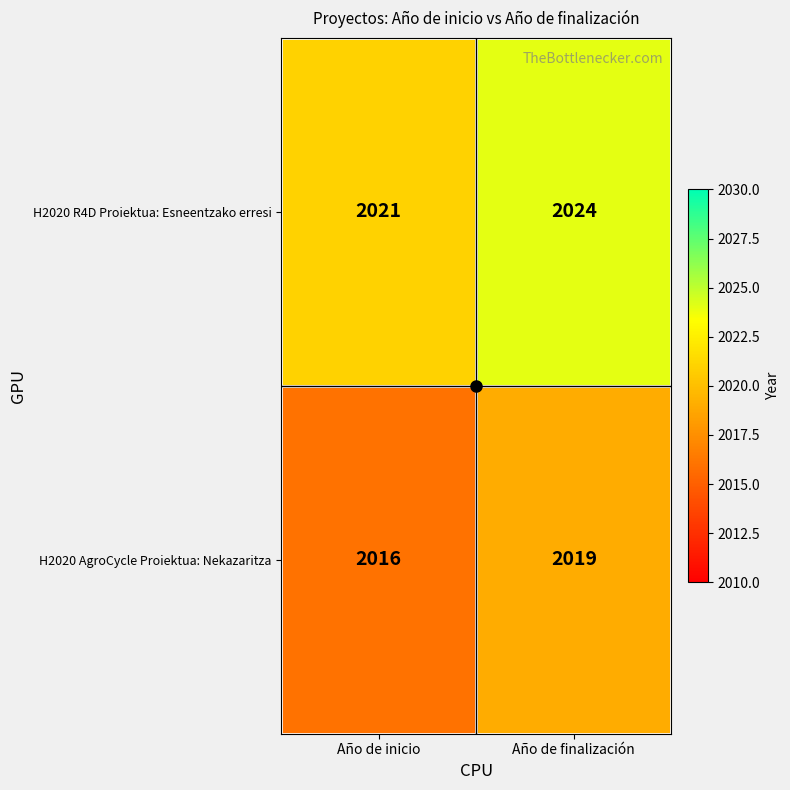

What is the smallest value displayed?

2016